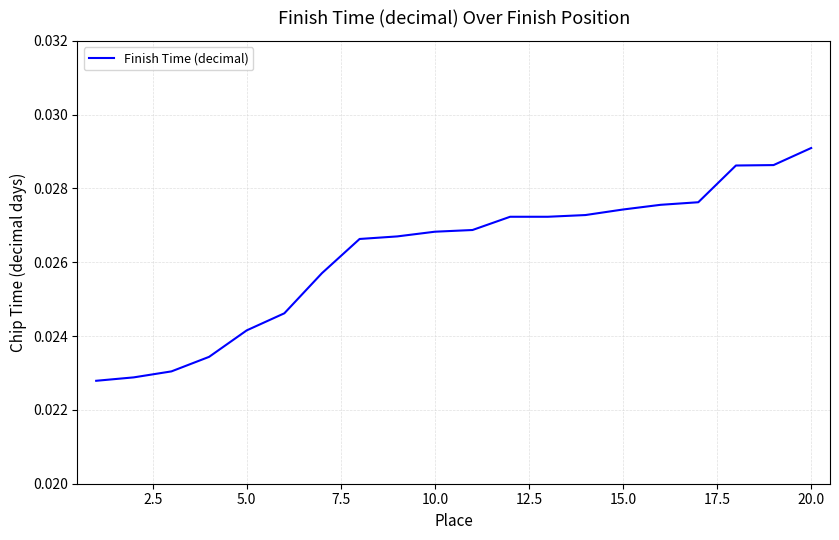

Does the chart have visible grid lines?

Yes